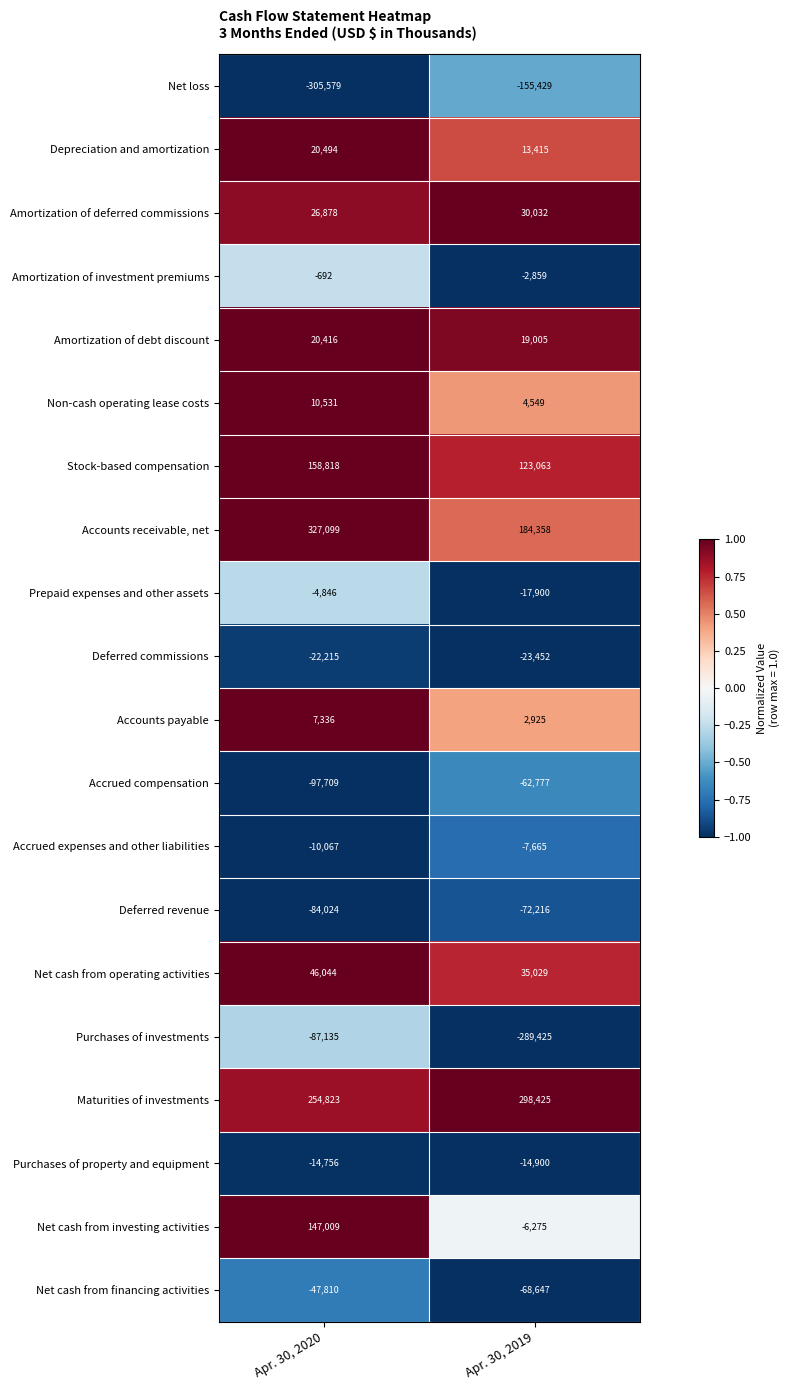

What is the spread (max minus min) of values at Apr. 30, 2020?

632678